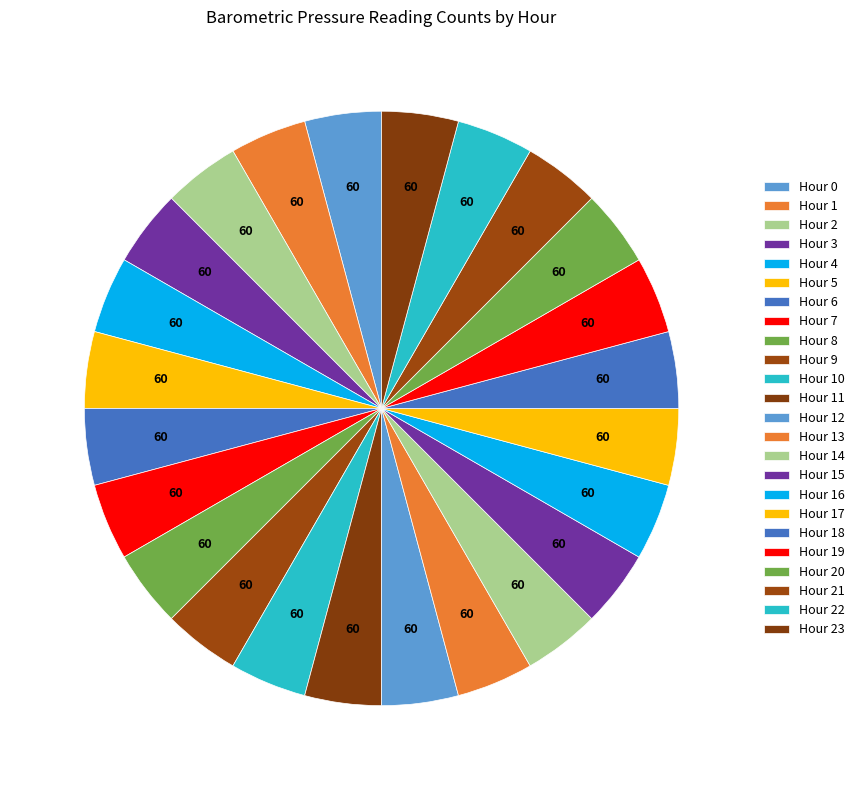

Count the number of slices in the pie.

24